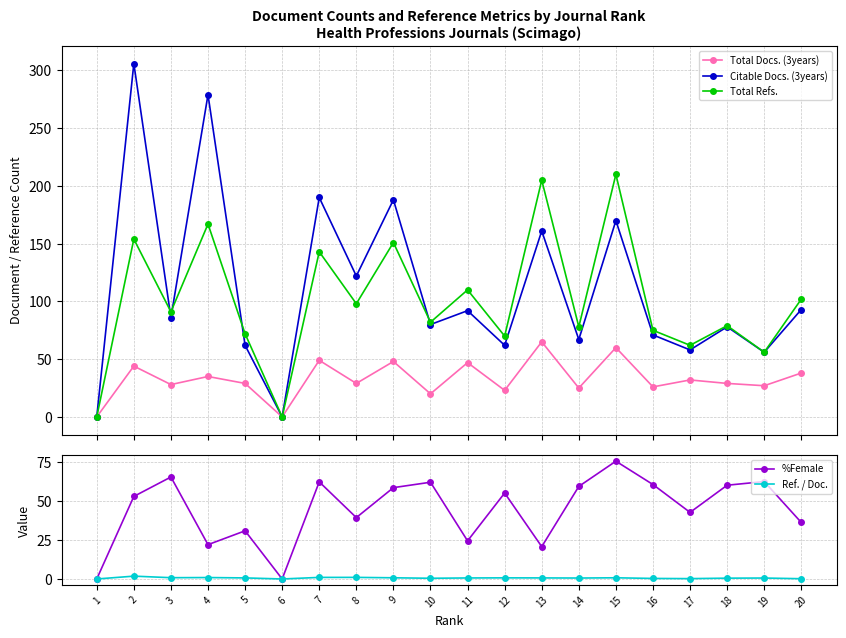

Which series has the largest range (max minus min)?

Citable Docs. (3years)